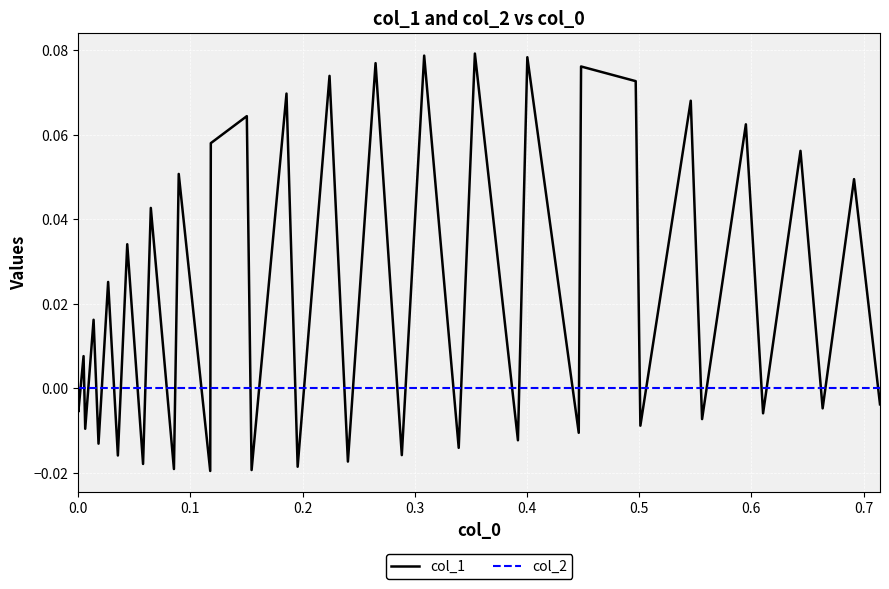

Which series has the largest range (max minus min)?

col_1